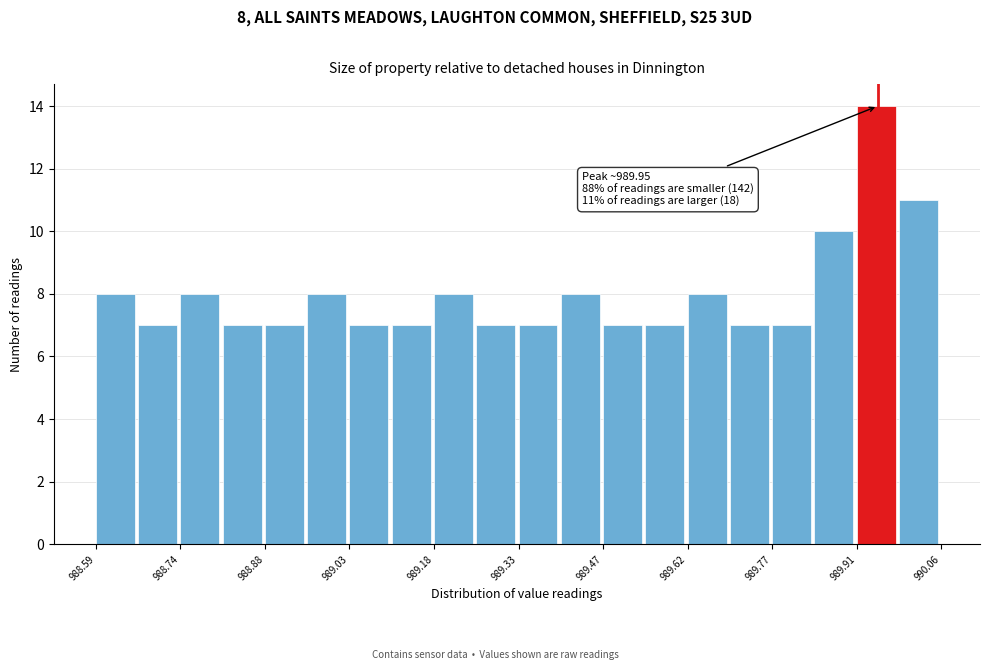

Around what value on the x-axis is the tallest bar? Give the approximate position of its centre, as read against the axis.

989.94